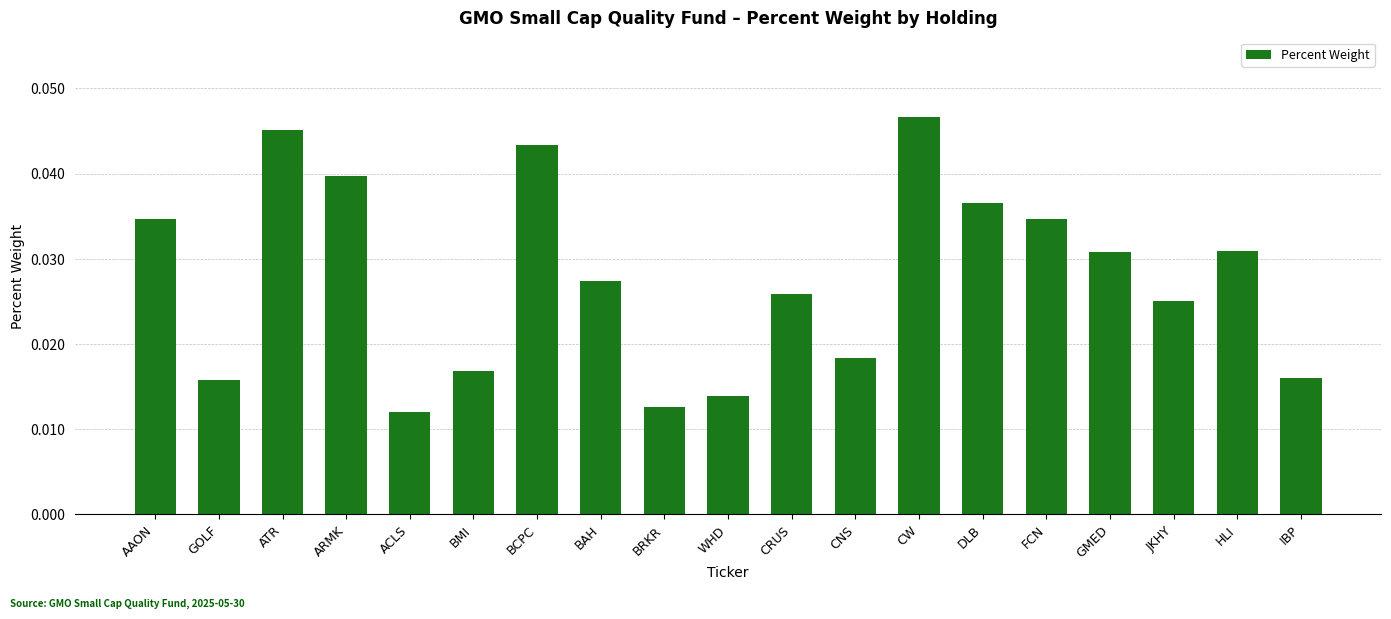

Which category has the highest value across all series?

CW